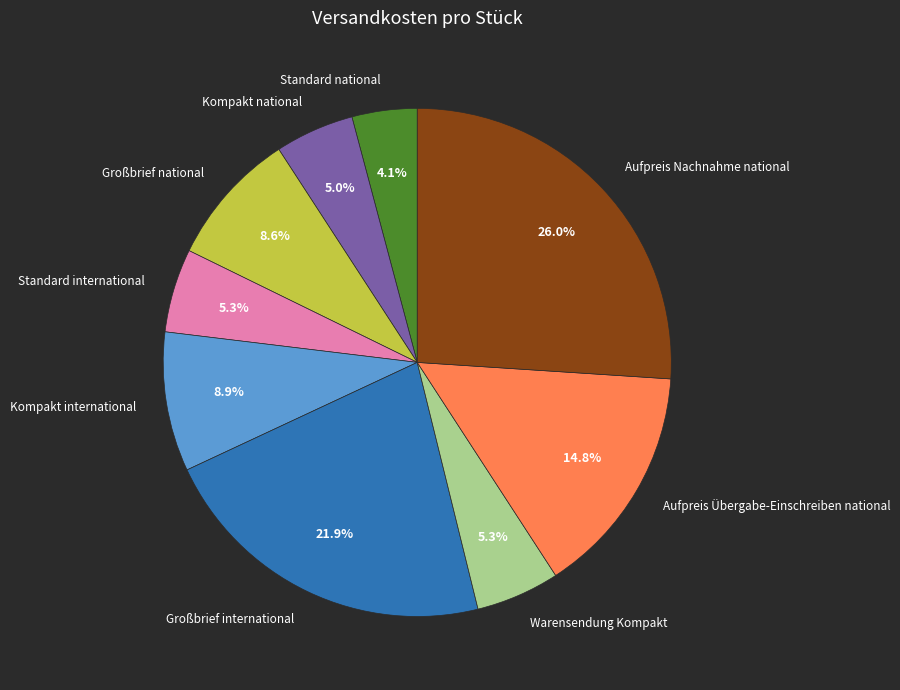

How many segments does this pie chart have?

9